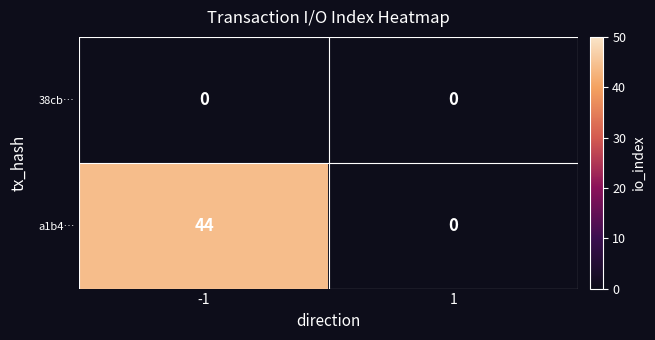

Count the number of categories in the chart.

2